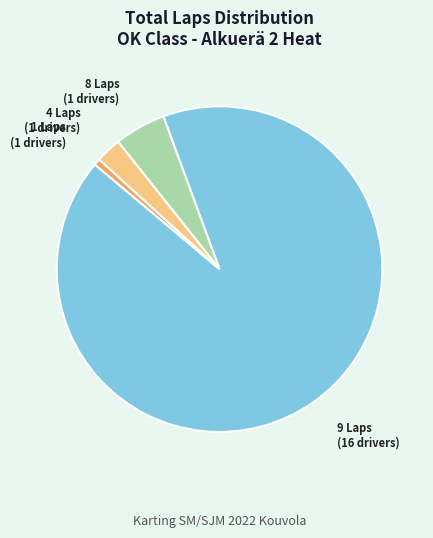

Is there any slice that represents more than half of the pie?

Yes